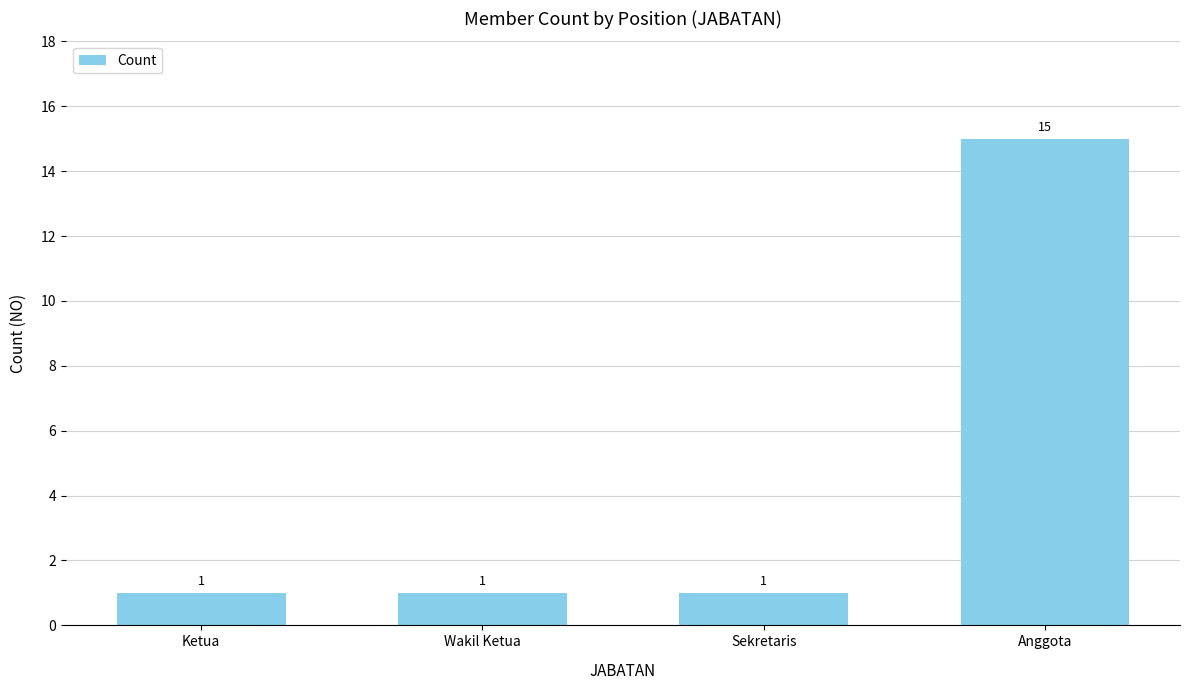

What is the change in value from Wakil Ketua to Anggota?

+14